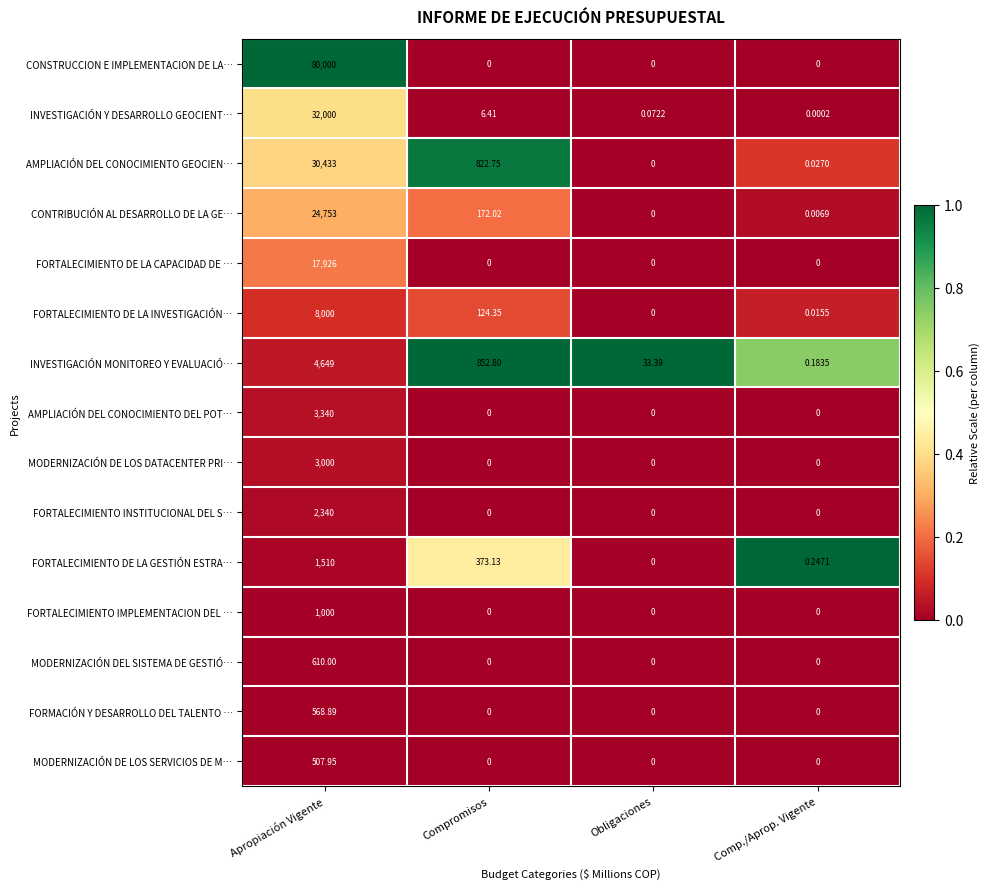

Between Apropiación Vigente and Compromisos, which series saw the biggest shift?

CONSTRUCCION E IMPLEMENTACION DE LA…